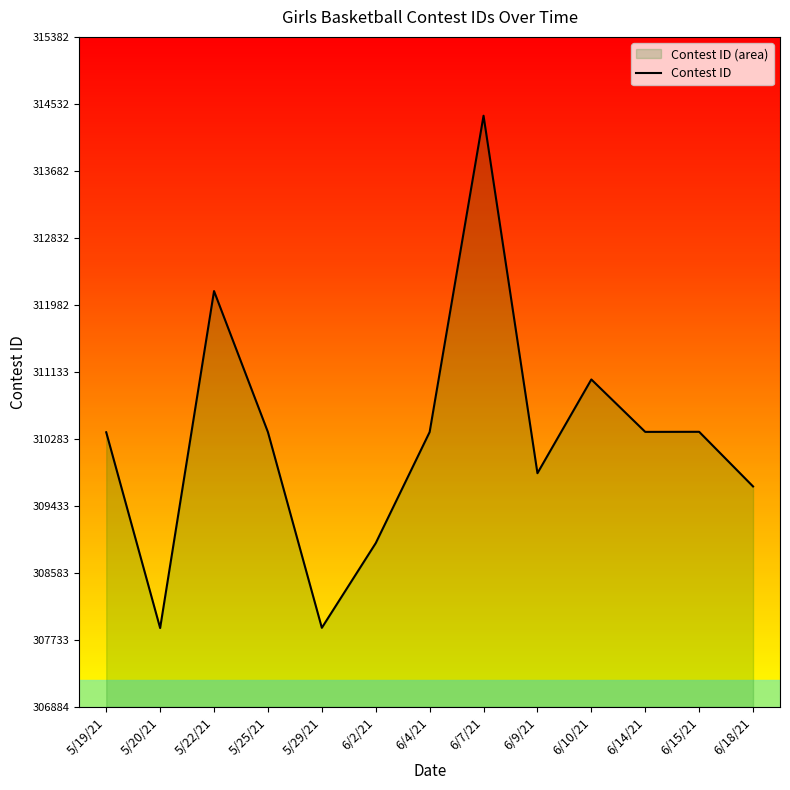

Where is the first local maximum?

5/22/21